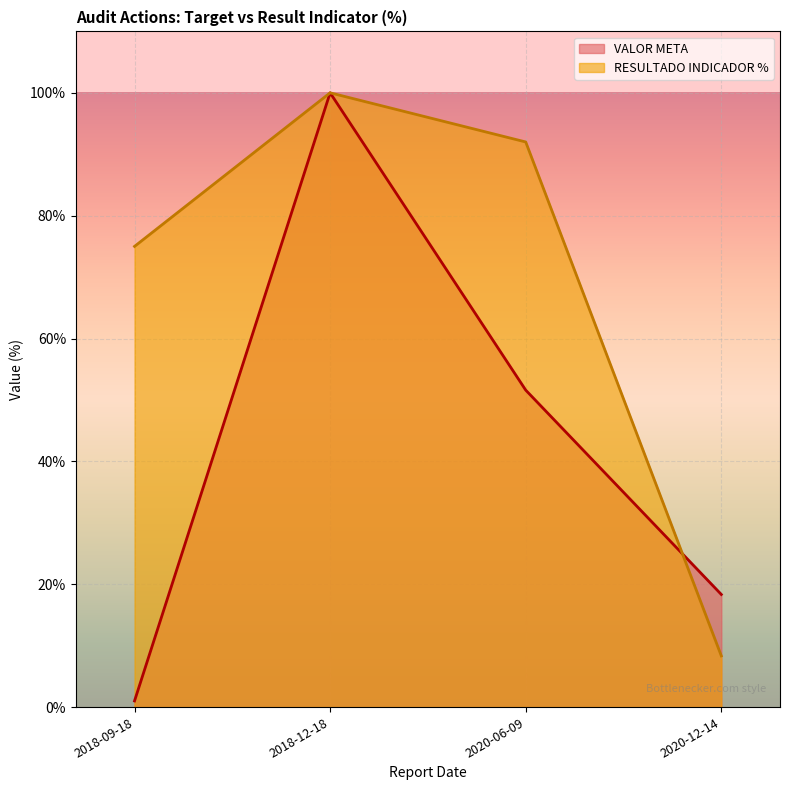

Count the number of data series in this chart.

2